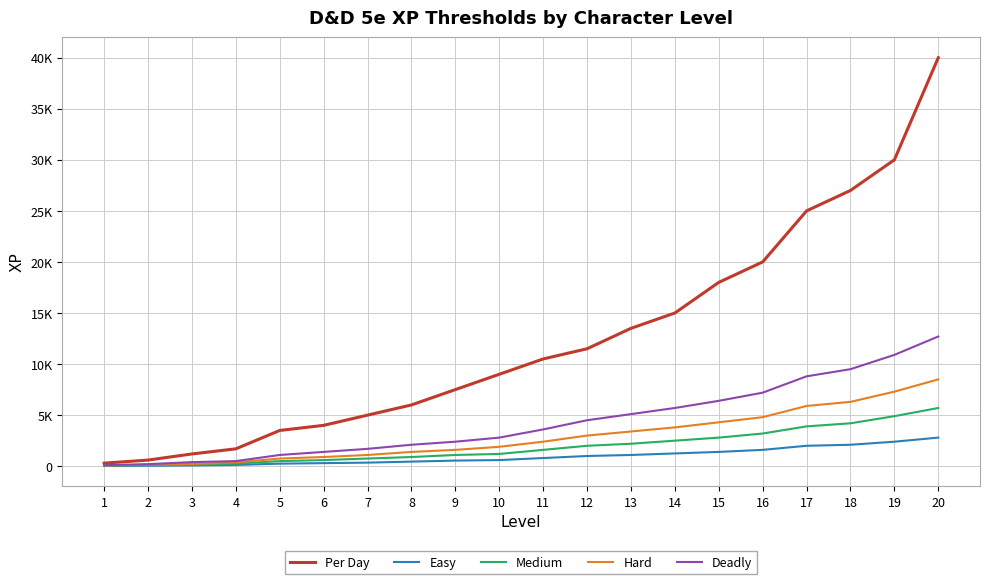

Which series changed the most between 12 and 13?

Per Day